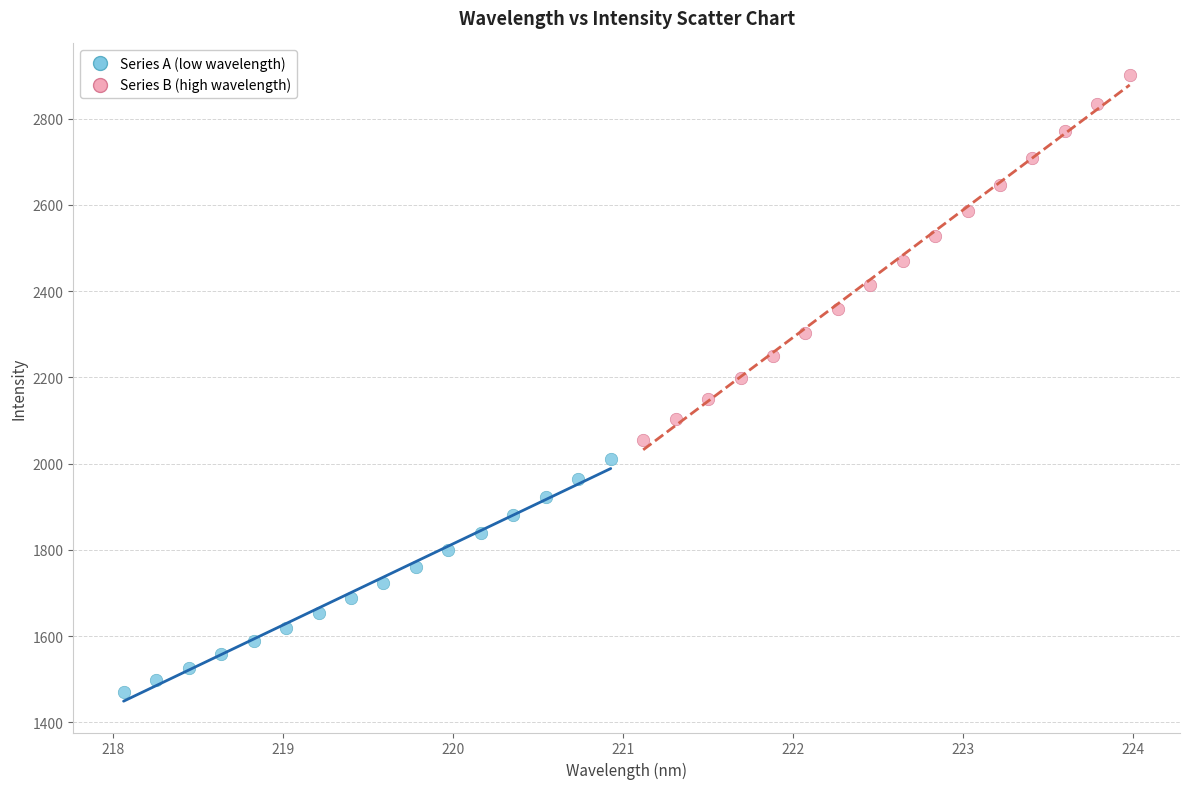

Which series has the widest spread of Y values?

Series B (high wavelength)